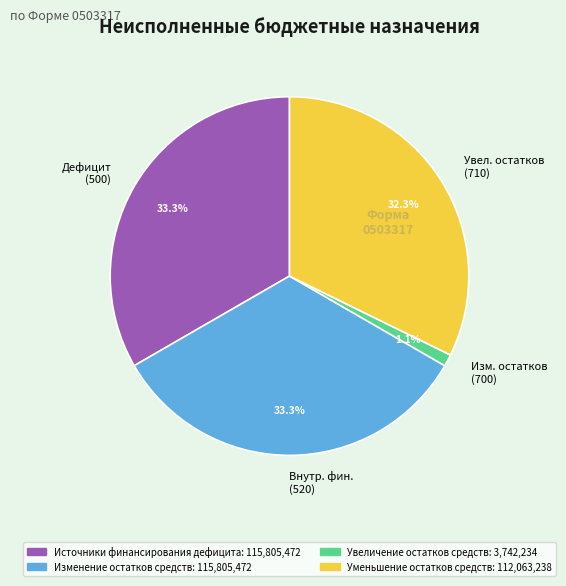

Does any single category account for the majority?

No